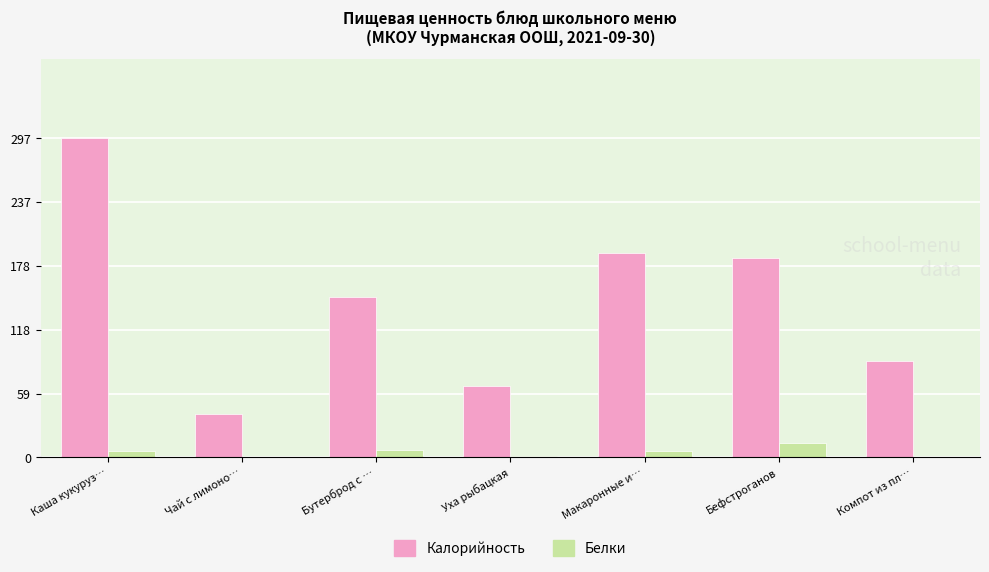

At which label does Калорийность reach its peak?

Каша кукуруз…